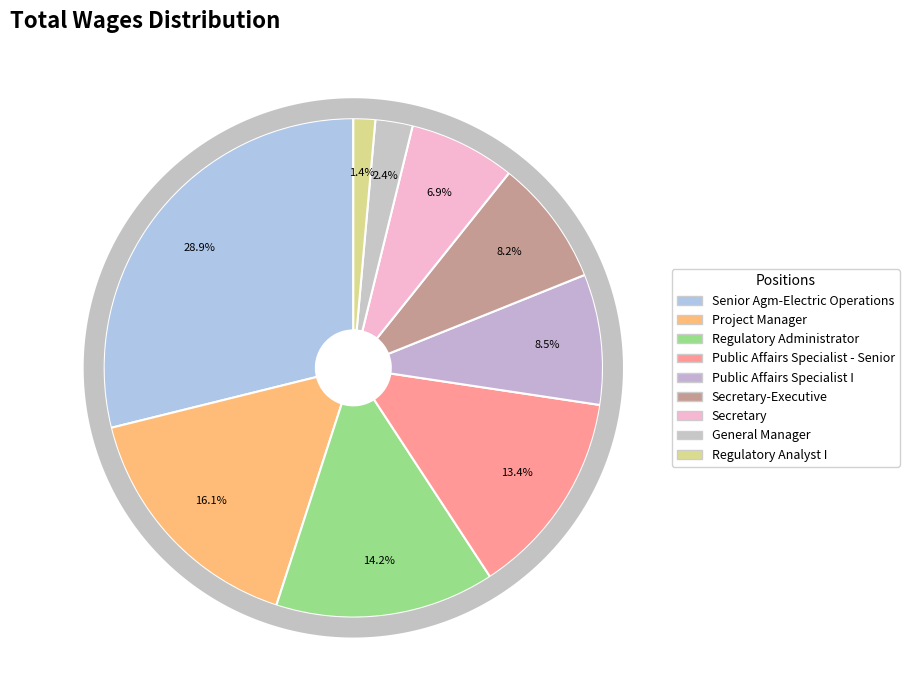

Does Public Affairs Specialist - Senior account for over 50% of the chart?

No